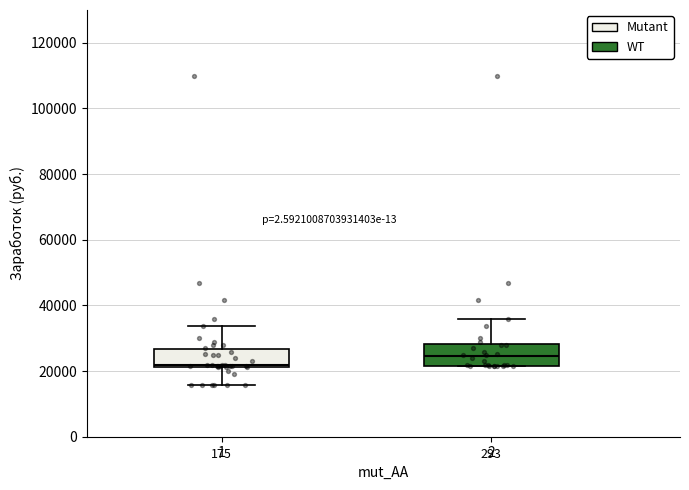

Where does the median line of the box at x = 2 sit on the y-axis? The values are not printed on the chart, so give them approximately, as read against the axis.

24000